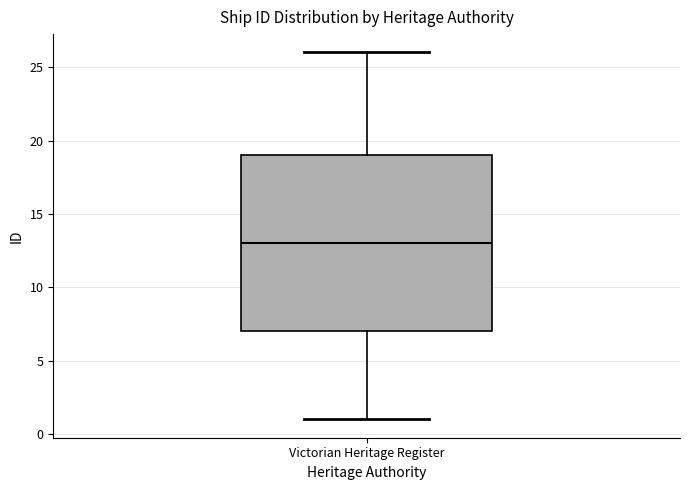

Transcribe this box plot: give where the median line is, the range the box spans, and where the two whiskers end, as read against the y-axis. The values are not printed on the chart, so give them approximately, as read against the axis.

median 13, box 7 to 19, whiskers 1 to 26